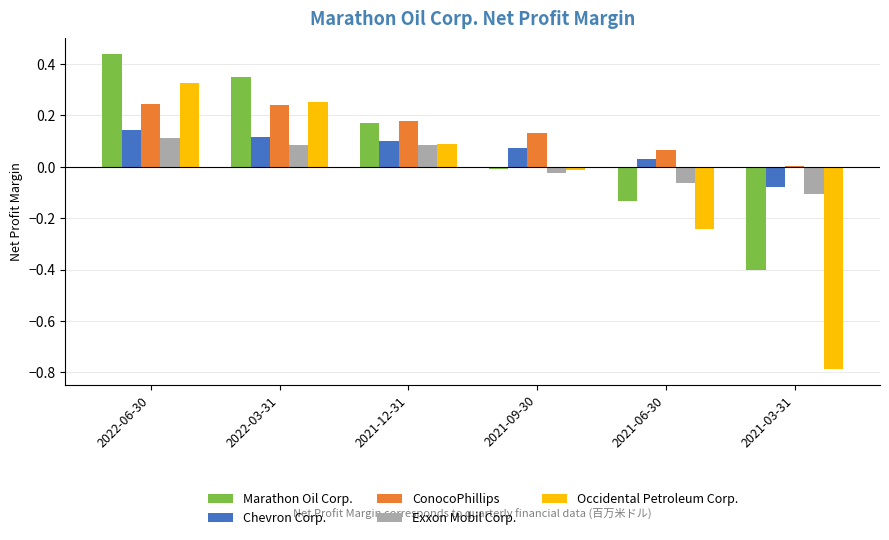

What is the sum of all Occidental Petroleum Corp. values?

-0.4